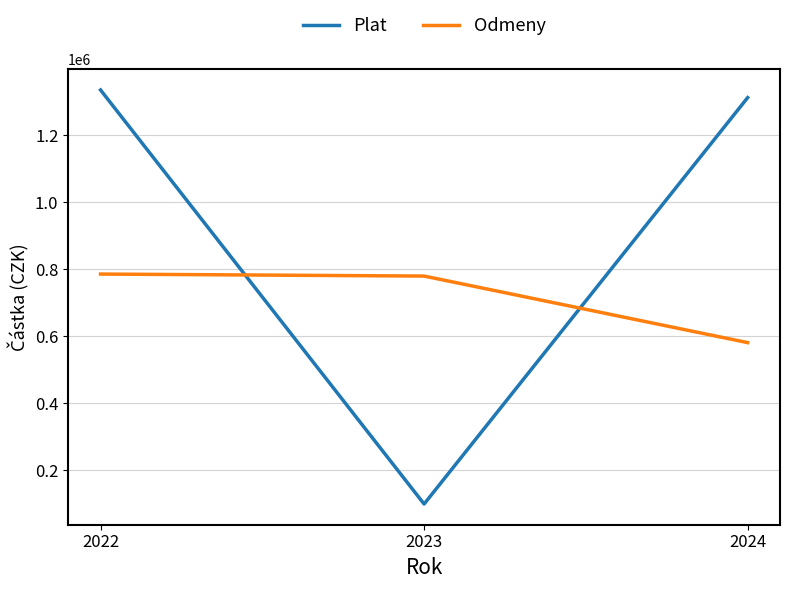

Reading right to left, transcribe all the data shown in this chart.

Plat: 1312313	100000	1335138
Odmeny: 581500	780000	786000